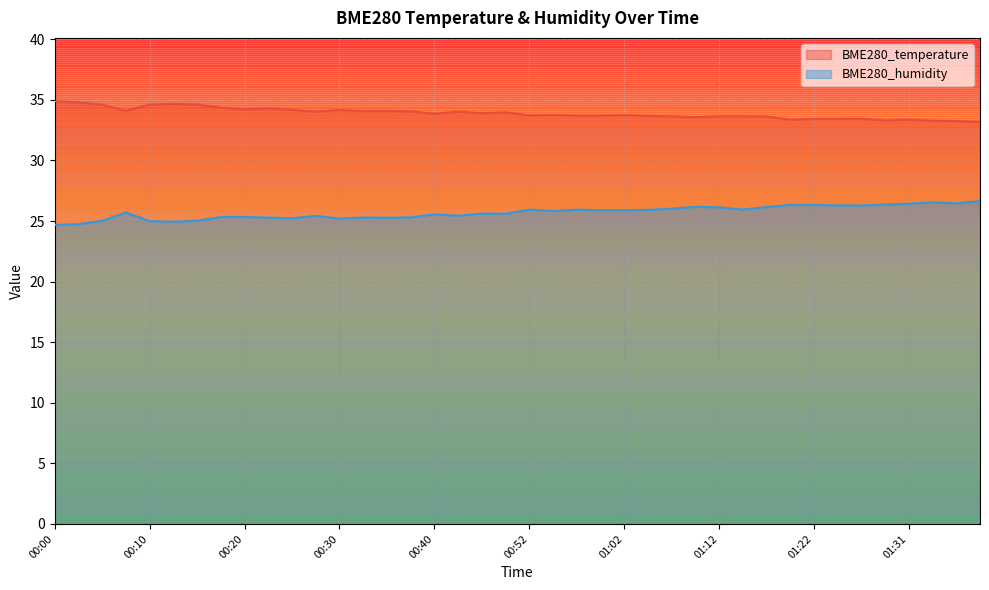

What is the minimum value shown in the chart?

24.7